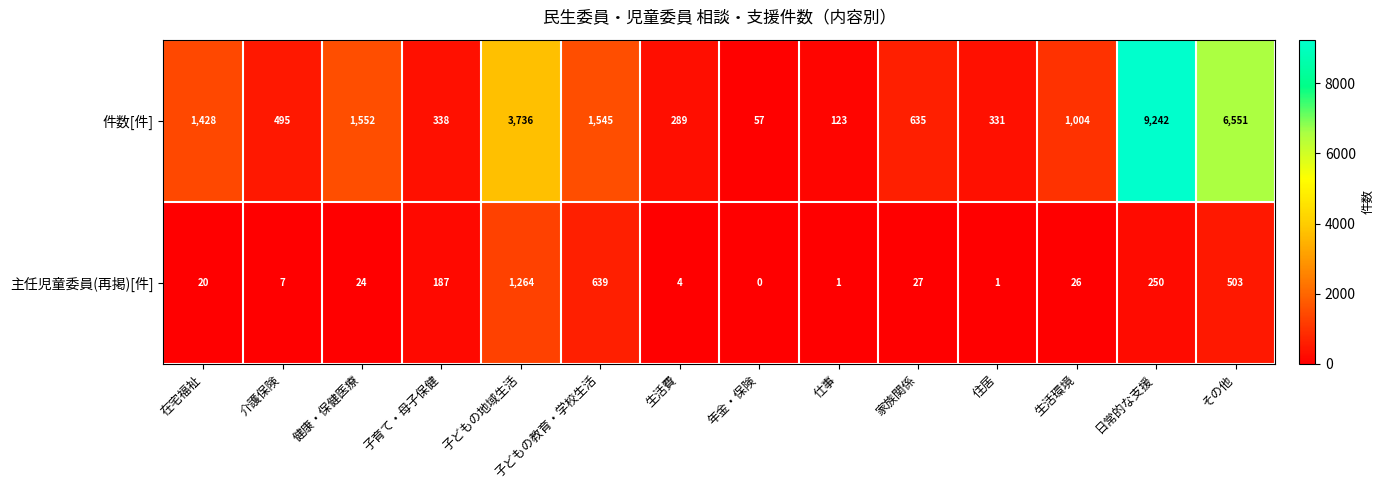

At which label does 主任児童委員(再掲)[件] reach its peak?

子どもの地域生活